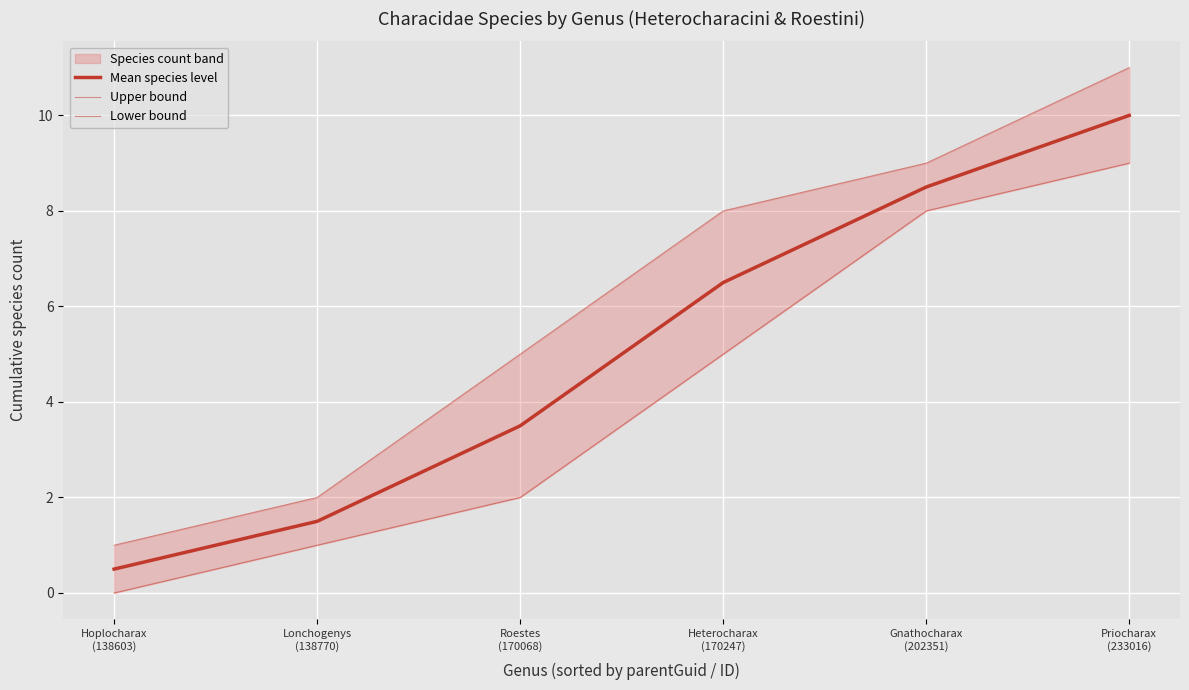

True or false: Lower bound and Upper bound intersect in this chart.

False